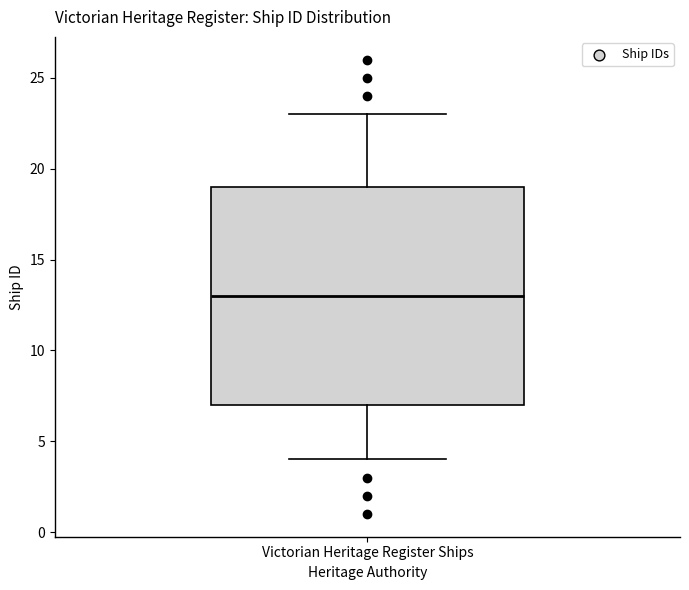

Where is the upper edge of the box for Victorian Heritage Register Ships on the y-axis? The values are not printed on the chart, so give them approximately, as read against the axis.

19